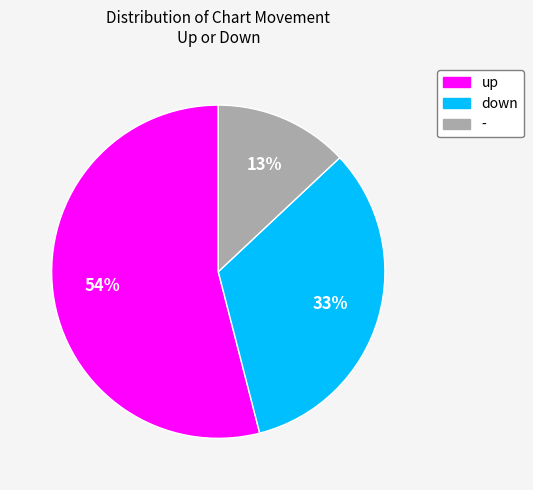

Rank the categories by value from lowest to highest.

-, down, up